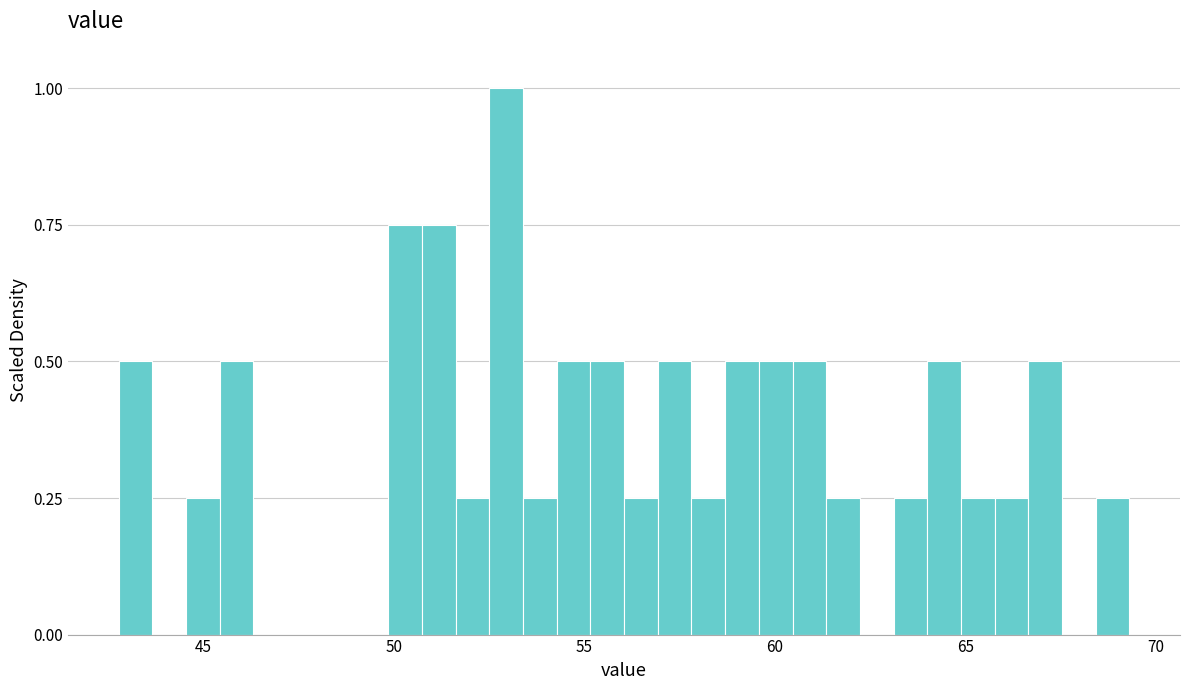

Read against the x-axis, roughly where is the centre of the tallest bar?

53.0